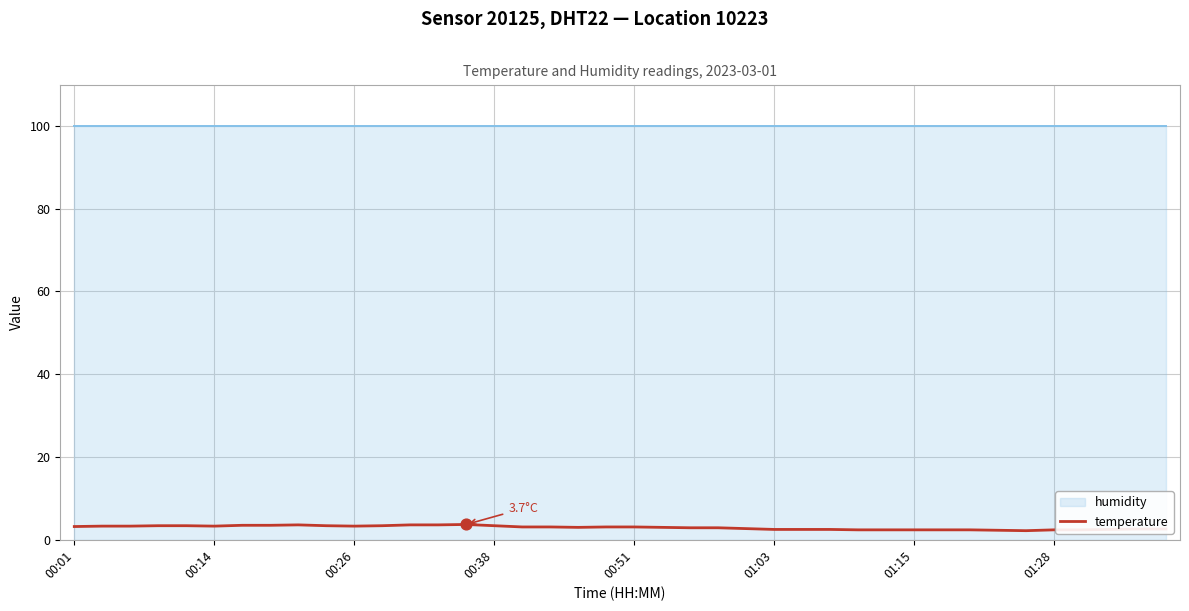

What is the change in value from 24 to 39?

-0.1